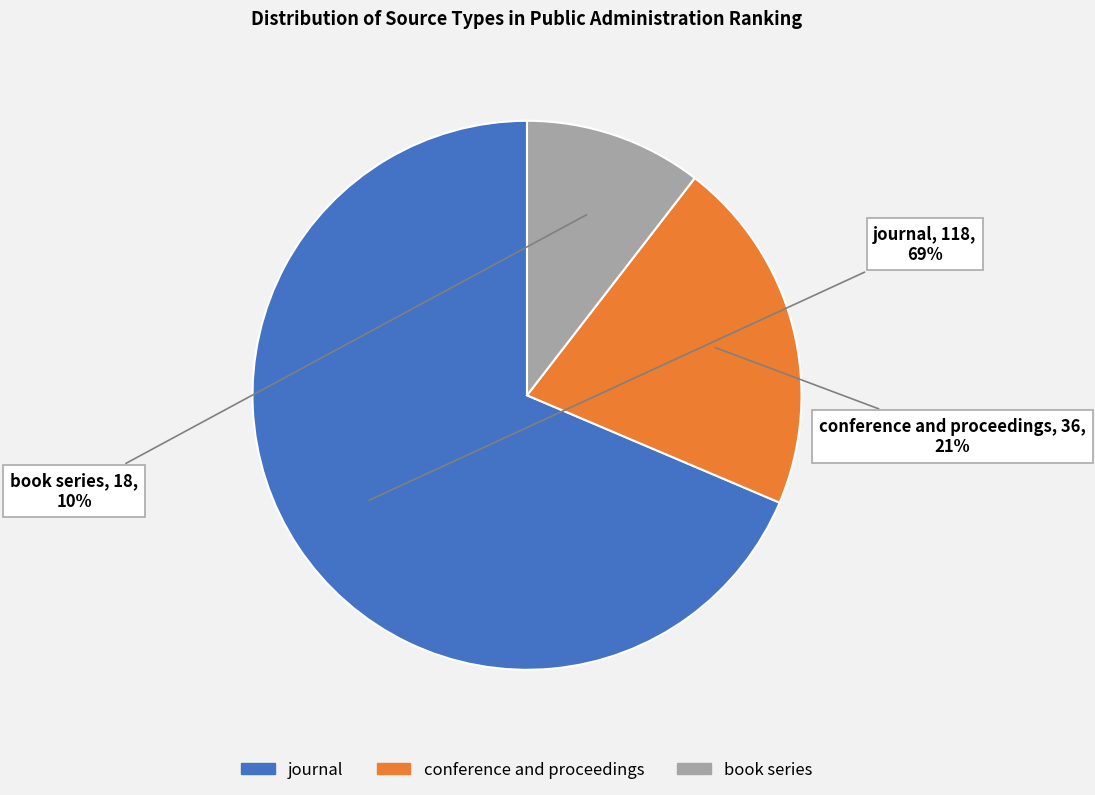

Does any single category account for the majority?

Yes